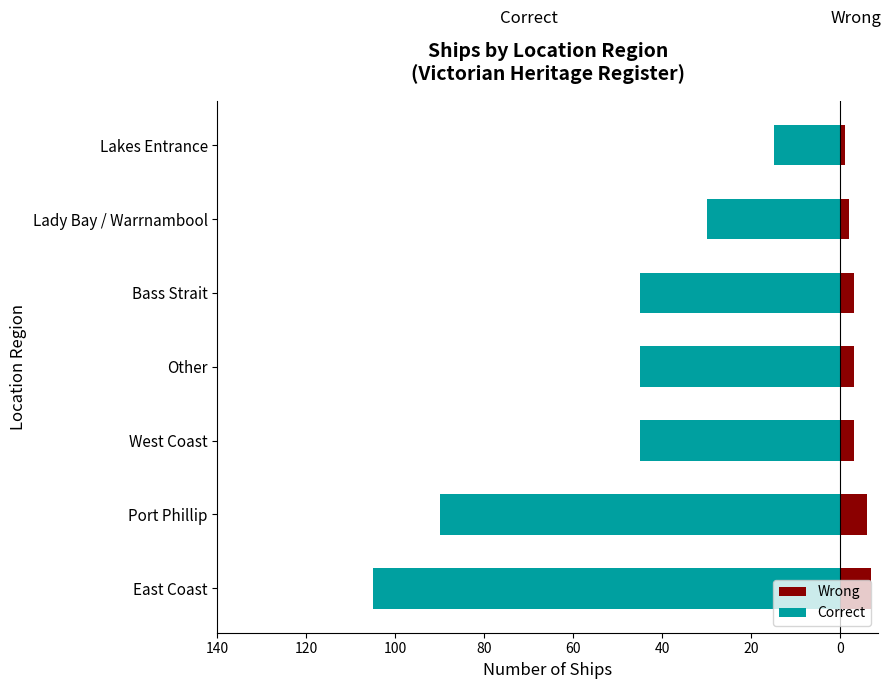

Where does the Correct series first go above -45?

Lady Bay / Warrnambool